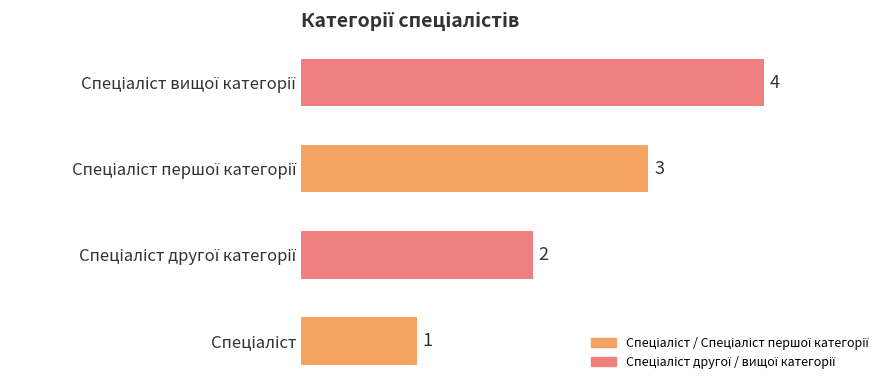

How many data points are less than 3?

2